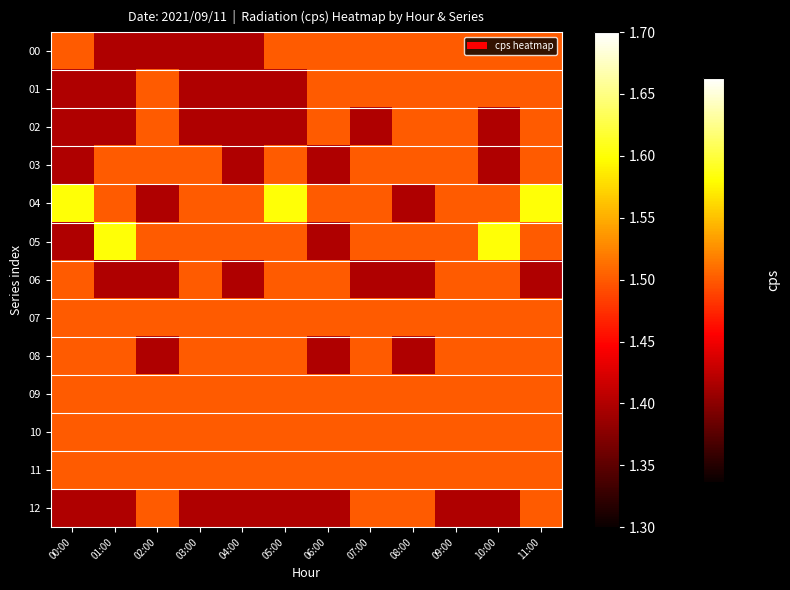

At which category is the sum across all series the highest?

11:00